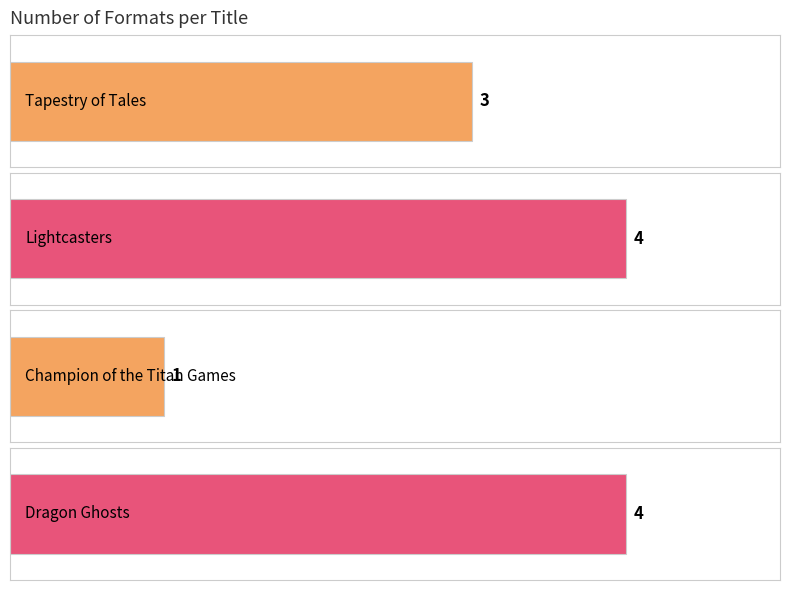

Which label corresponds to the largest value in the chart?

Lightcasters